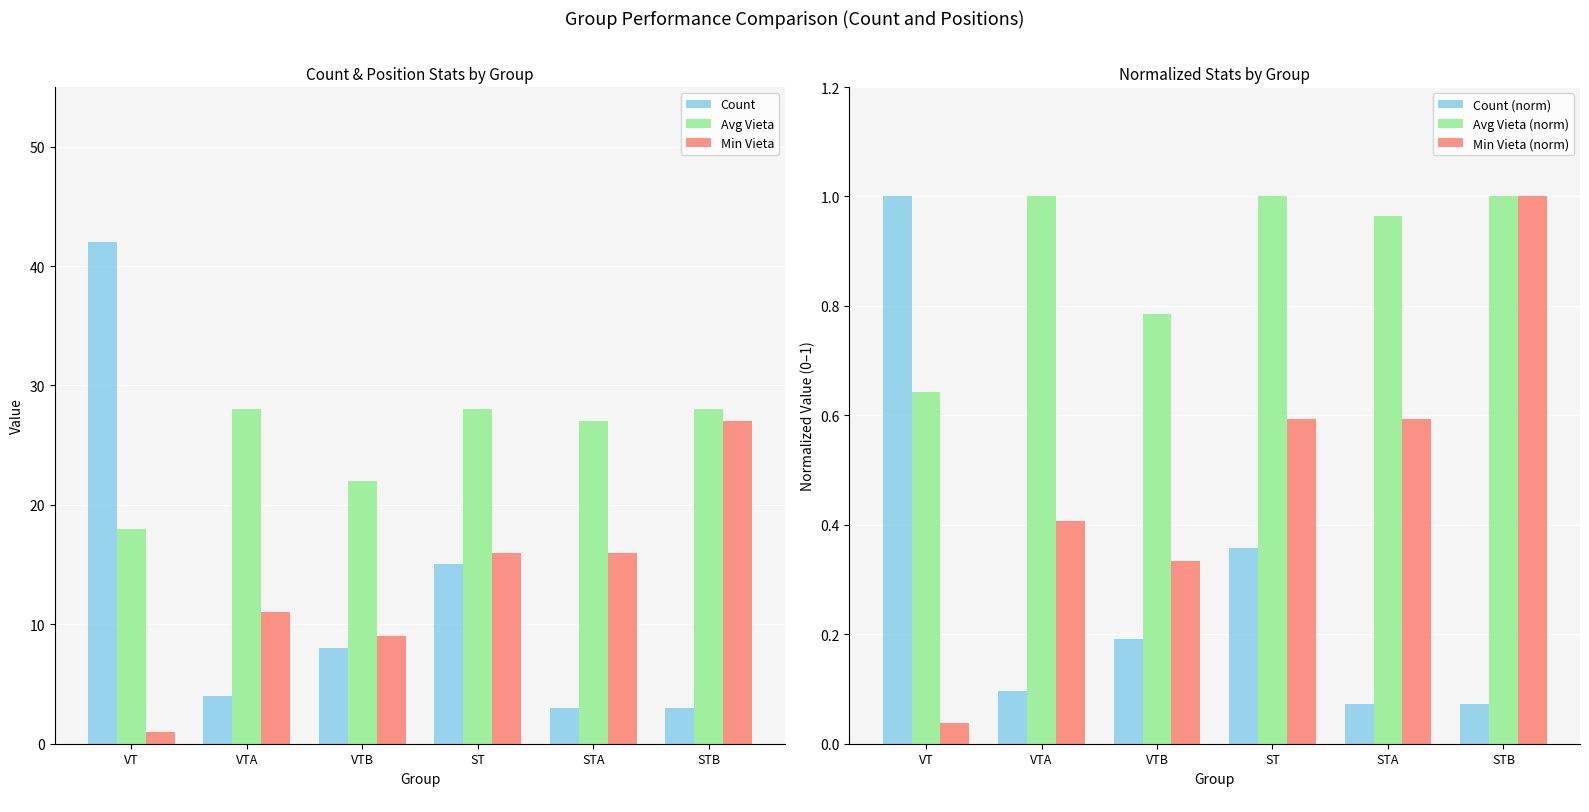

What position from the right is VTA?

5